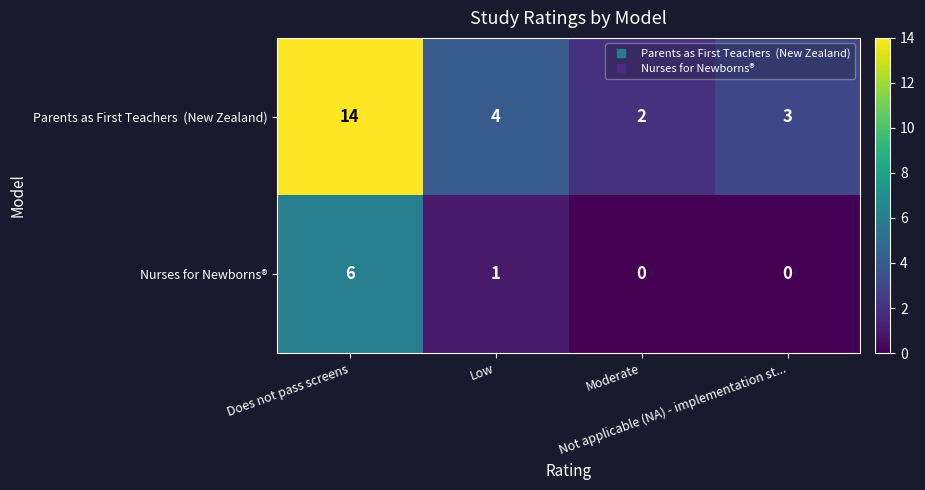

What is the greatest value displayed?

14